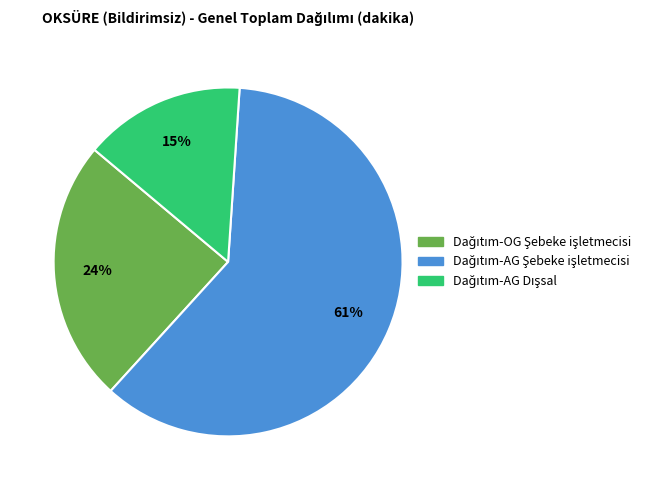

To the nearest percent, what is the difference between the largest and smallest slice percentages?

46%